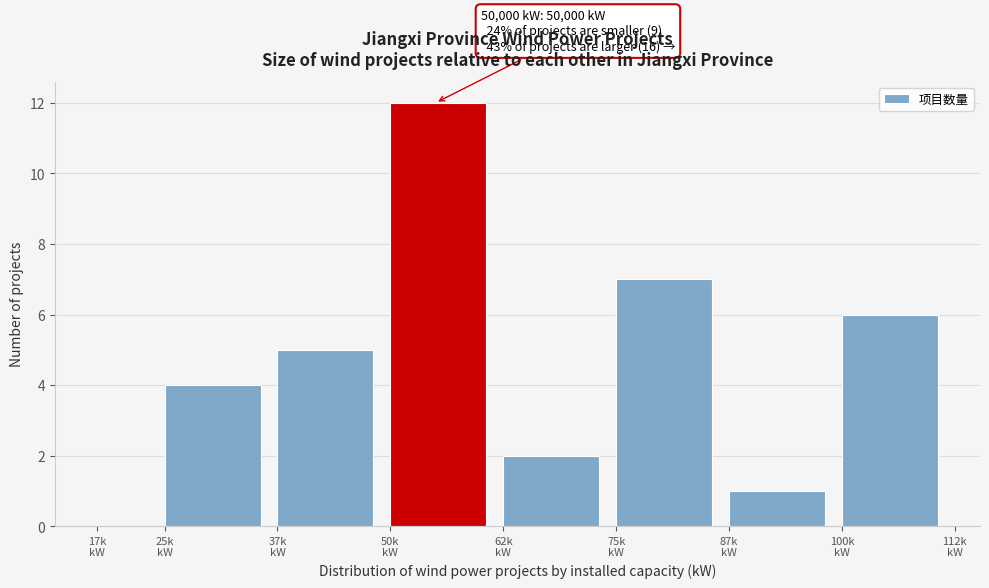

What is the sum of all values?

37